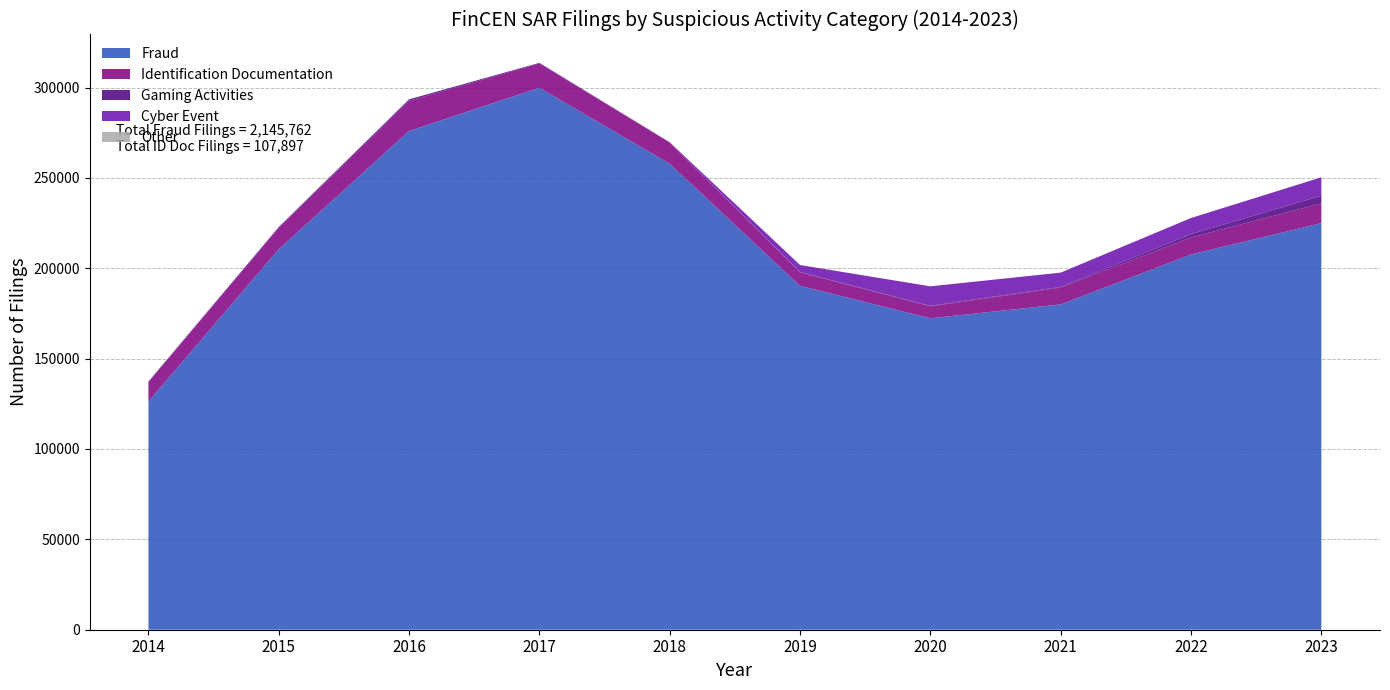

Reading left to right, what are all the values shown in this chart?

Fraud: 126270	210539	275968	299894	257805	190316	172312	180017	207642	224999
Identification Documentation: 10669	11832	16674	13437	11724	7386	6608	9272	9420	10875
Gaming Activities: 390	453	818	332	152	212	319	381	1858	4244
Cyber Event: 0	0	0	0	69	3876	10762	7914	8891	10216
Other: 0	0	0	0	0	0	0	0	0	0